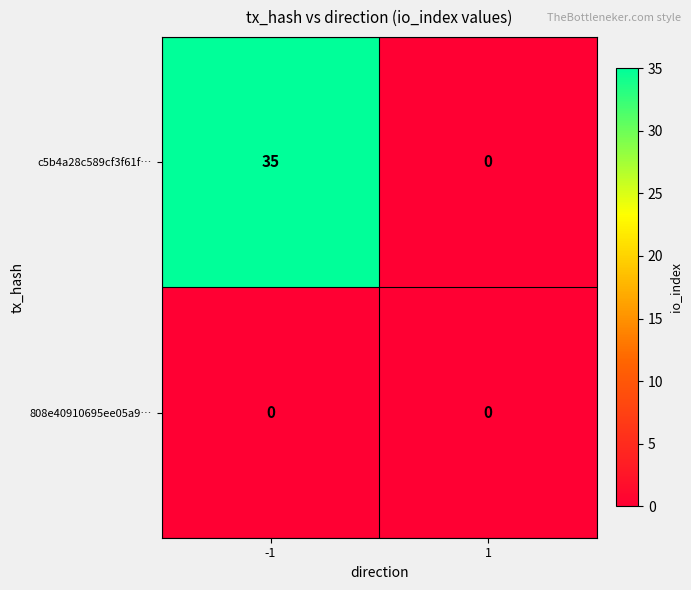

Reading left to right, list all the values displayed in this chart.

c5b4a28c589cf3f61f…: -1=35	1=0
808e40910695ee05a9…: -1=0	1=0